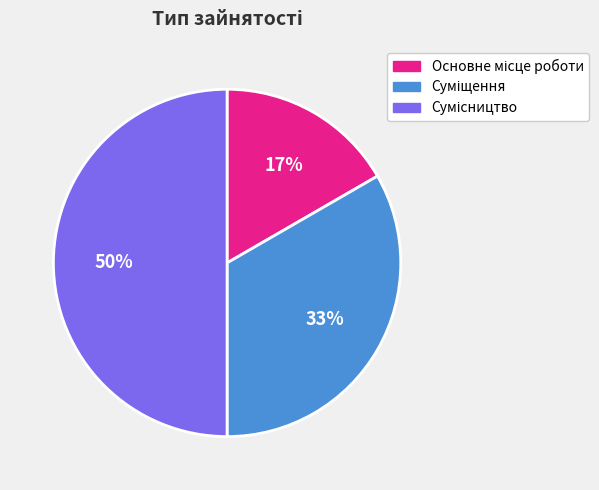

To the nearest percent, what is the average slice percentage?

33%